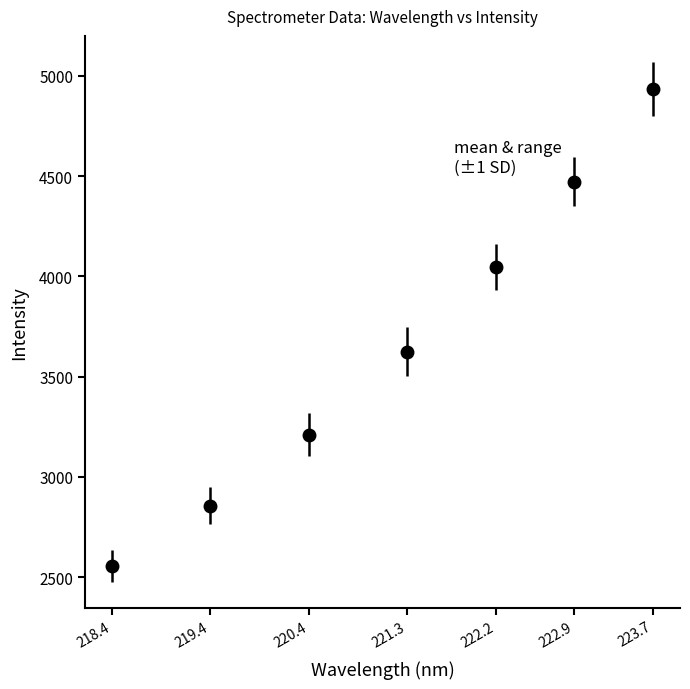

Rank the categories by value from highest to lowest.

223.7, 222.9, 222.2, 221.3, 220.4, 219.4, 218.4